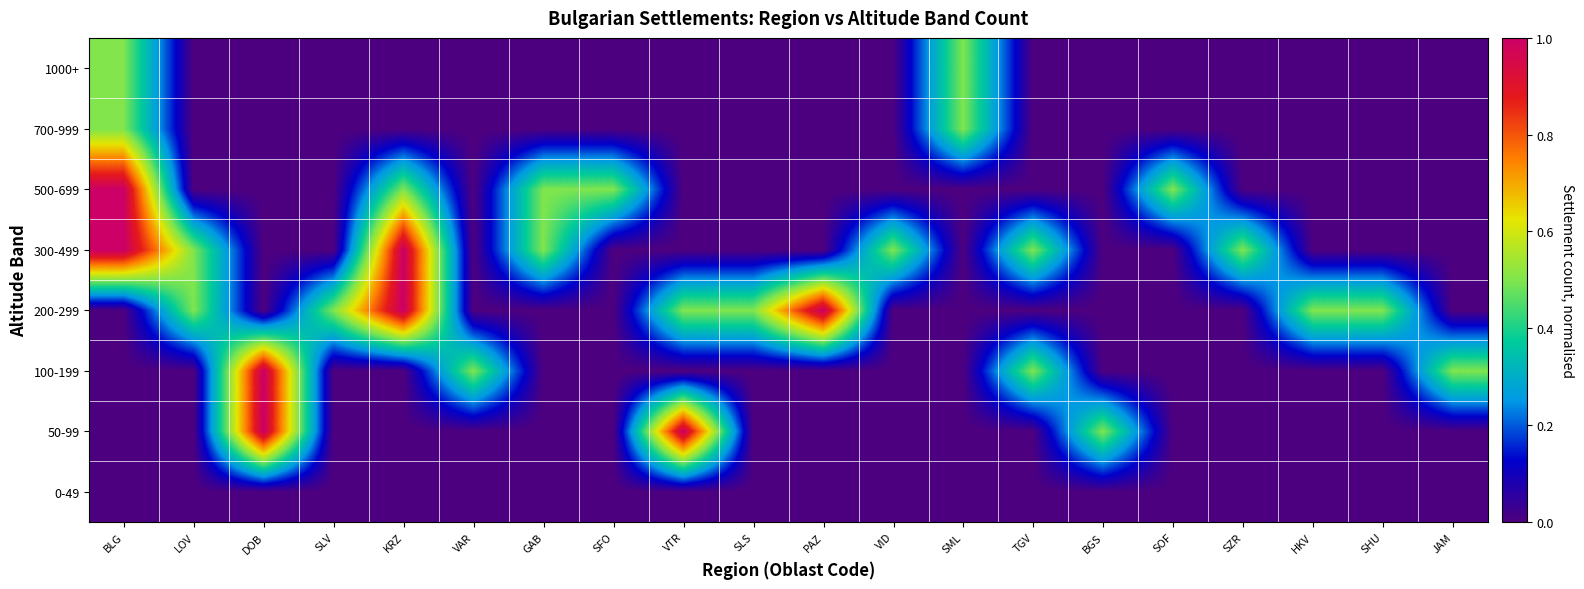

Reading left to right, what are all the values shown in this chart?

0-49: BLG=0.0	LOV=0.0	DOB=0.0	SLV=0.0	KRZ=0.0	VAR=0.0	GAB=0.0	SFO=0.0	VTR=0.0	SLS=0.0	PAZ=0.0	VID=0.0	SML=0.0	TGV=0.0	BGS=0.0	SOF=0.0	SZR=0.0	HKV=0.0	SHU=0.0	JAM=0.0
50-99: BLG=0.0	LOV=0.0	DOB=1.0	SLV=0.0	KRZ=0.0	VAR=0.0	GAB=0.0	SFO=0.0	VTR=1.0	SLS=0.0	PAZ=0.0	VID=0.0	SML=0.0	TGV=0.0	BGS=0.5	SOF=0.0	SZR=0.0	HKV=0.0	SHU=0.0	JAM=0.0
100-199: BLG=0.0	LOV=0.0	DOB=1.0	SLV=0.0	KRZ=0.0	VAR=0.5	GAB=0.0	SFO=0.0	VTR=0.0	SLS=0.0	PAZ=0.0	VID=0.0	SML=0.0	TGV=0.5	BGS=0.0	SOF=0.0	SZR=0.0	HKV=0.0	SHU=0.0	JAM=0.5
200-299: BLG=0.0	LOV=0.5	DOB=0.0	SLV=0.5	KRZ=1.0	VAR=0.0	GAB=0.0	SFO=0.0	VTR=0.5	SLS=0.5	PAZ=1.0	VID=0.0	SML=0.0	TGV=0.0	BGS=0.0	SOF=0.0	SZR=0.0	HKV=0.5	SHU=0.5	JAM=0.0
300-499: BLG=1.0	LOV=0.5	DOB=0.0	SLV=0.0	KRZ=1.0	VAR=0.0	GAB=0.5	SFO=0.0	VTR=0.0	SLS=0.0	PAZ=0.0	VID=0.5	SML=0.0	TGV=0.5	BGS=0.0	SOF=0.0	SZR=0.5	HKV=0.0	SHU=0.0	JAM=0.0
500-699: BLG=1.0	LOV=0.0	DOB=0.0	SLV=0.0	KRZ=0.5	VAR=0.0	GAB=0.5	SFO=0.5	VTR=0.0	SLS=0.0	PAZ=0.0	VID=0.0	SML=0.0	TGV=0.0	BGS=0.0	SOF=0.5	SZR=0.0	HKV=0.0	SHU=0.0	JAM=0.0
700-999: BLG=0.5	LOV=0.0	DOB=0.0	SLV=0.0	KRZ=0.0	VAR=0.0	GAB=0.0	SFO=0.0	VTR=0.0	SLS=0.0	PAZ=0.0	VID=0.0	SML=0.5	TGV=0.0	BGS=0.0	SOF=0.0	SZR=0.0	HKV=0.0	SHU=0.0	JAM=0.0
1000+: BLG=0.5	LOV=0.0	DOB=0.0	SLV=0.0	KRZ=0.0	VAR=0.0	GAB=0.0	SFO=0.0	VTR=0.0	SLS=0.0	PAZ=0.0	VID=0.0	SML=0.5	TGV=0.0	BGS=0.0	SOF=0.0	SZR=0.0	HKV=0.0	SHU=0.0	JAM=0.0